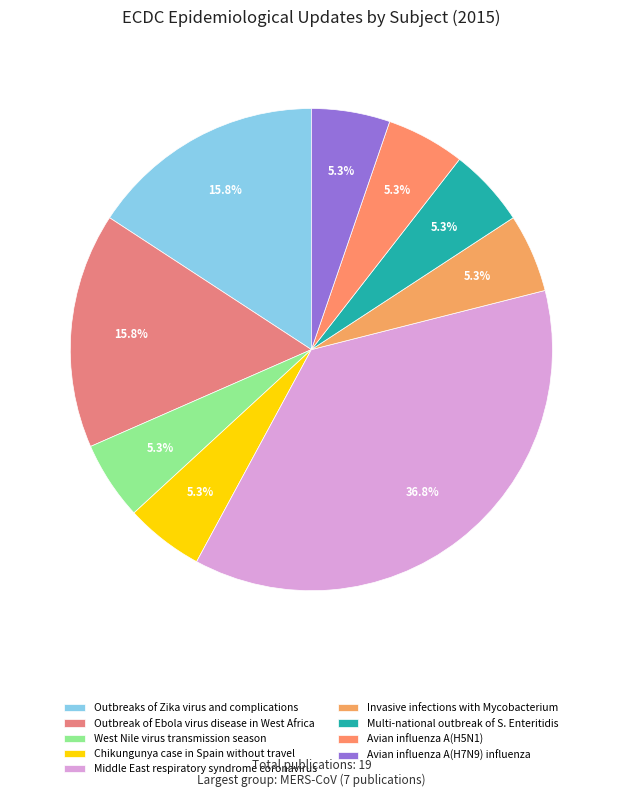

Which slice is the largest?

Middle East respiratory syndrome coronavirus